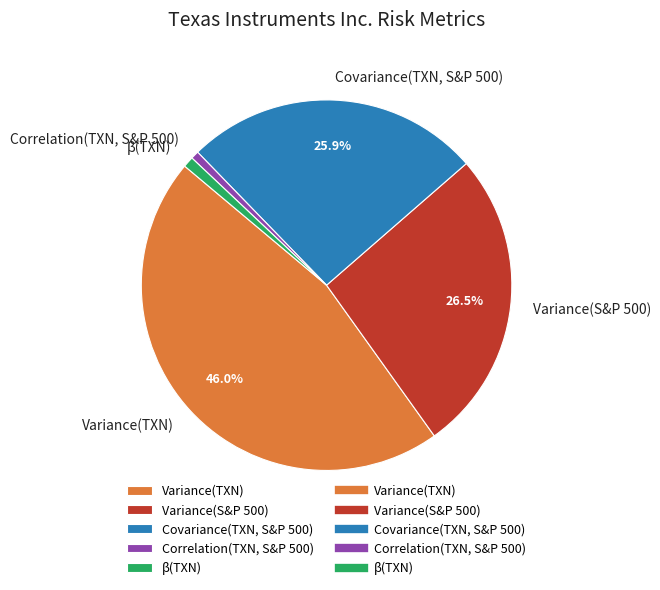

To the nearest percent, what percentage of the pie is Covariance(TXN, S&P 500)?

26%